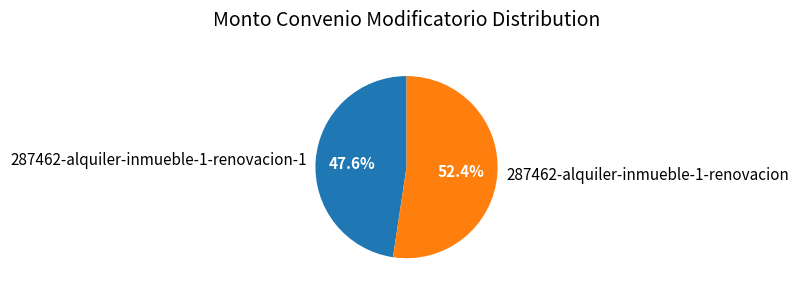

What is the largest slice in the pie chart?

287462-alquiler-inmueble-1-renovacion